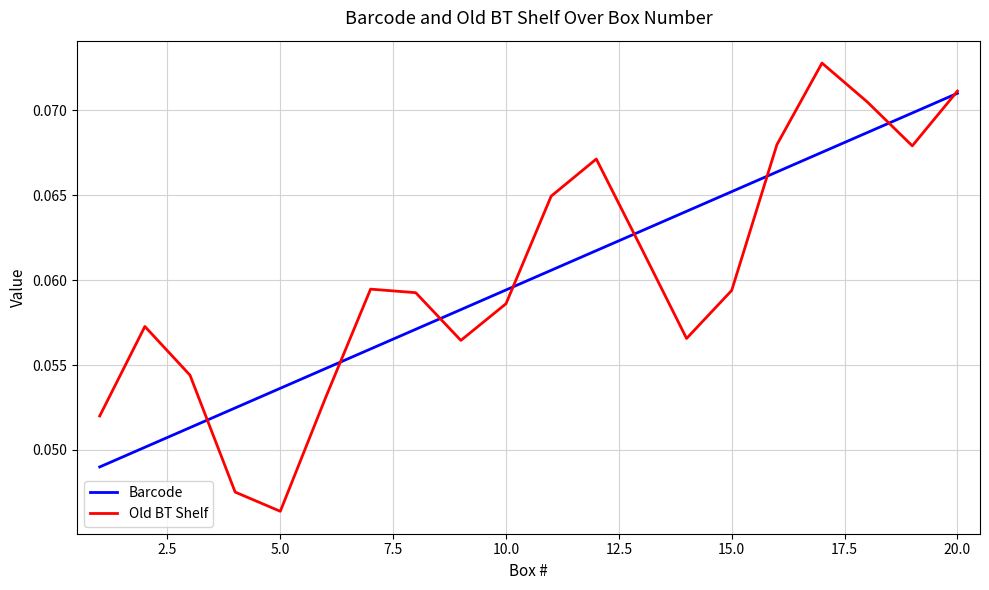

Which series has the widest spread of values?

Old BT Shelf